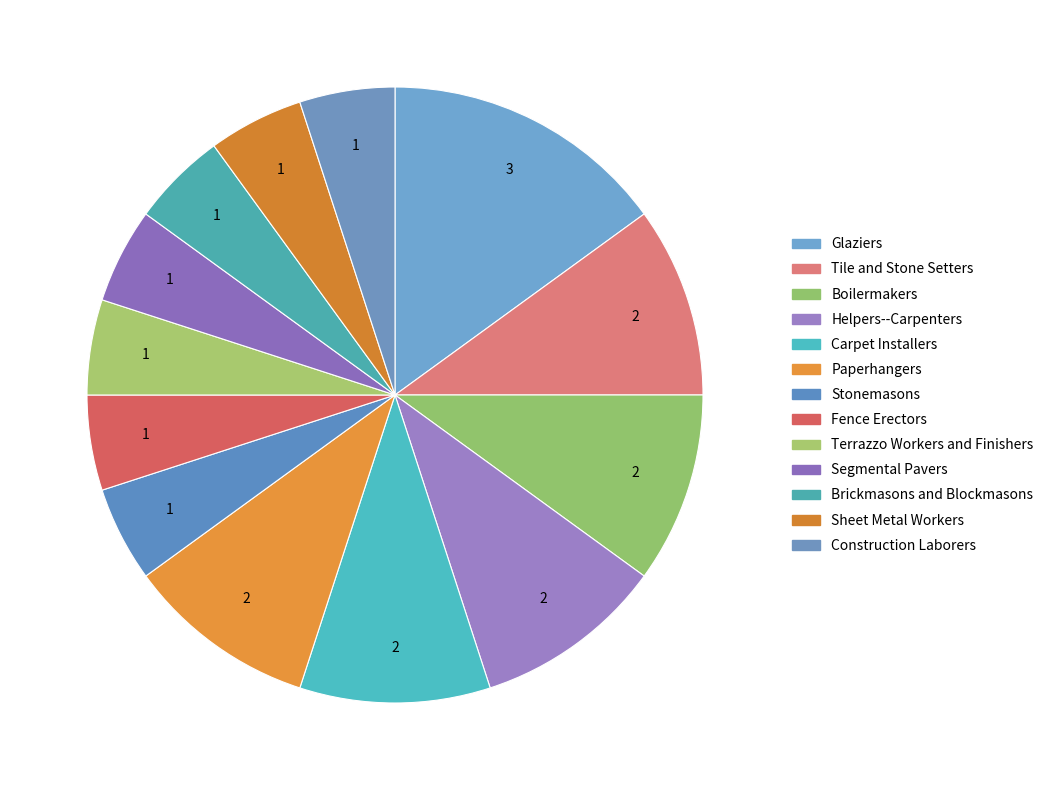

Combined, do Helpers--Carpenters and Stonemasons account for over 50%?

No